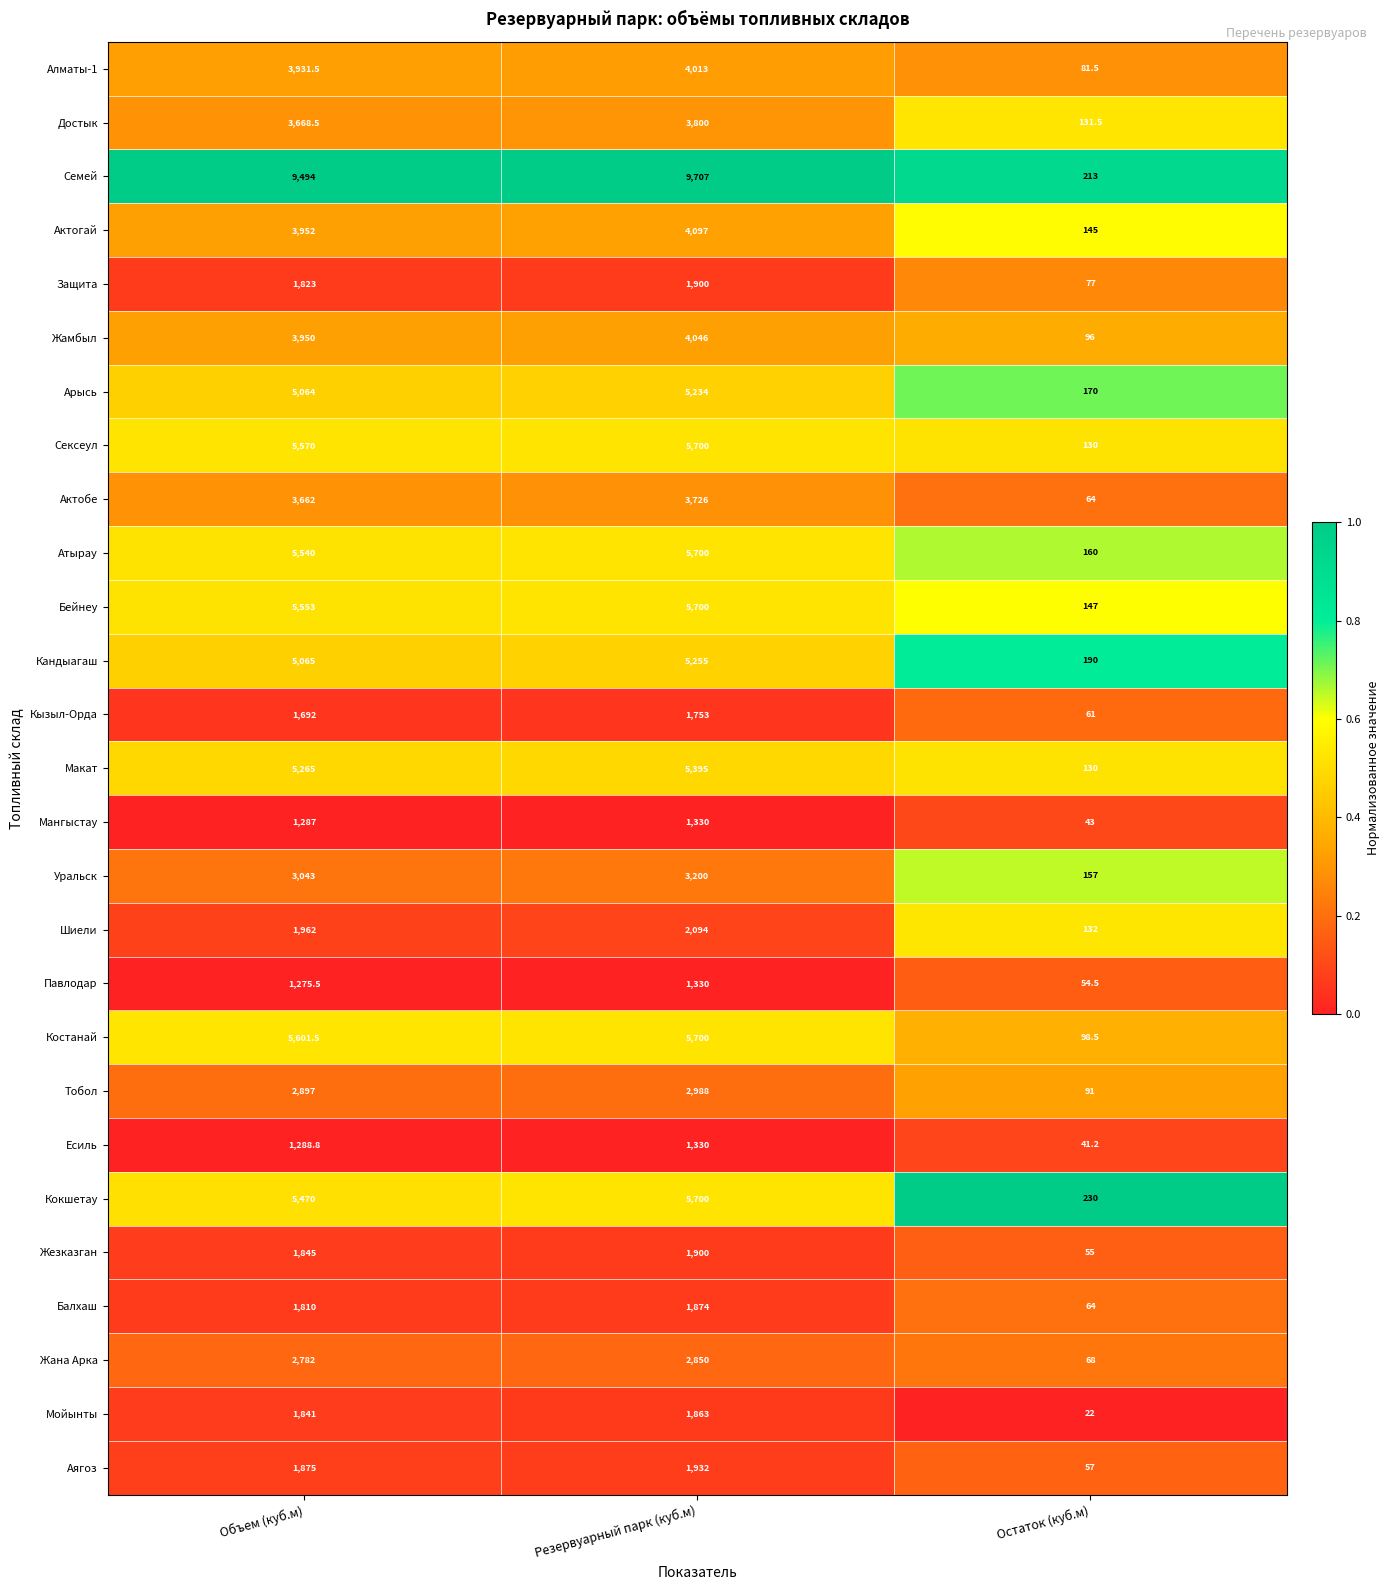

What is the smallest value displayed?

22.0